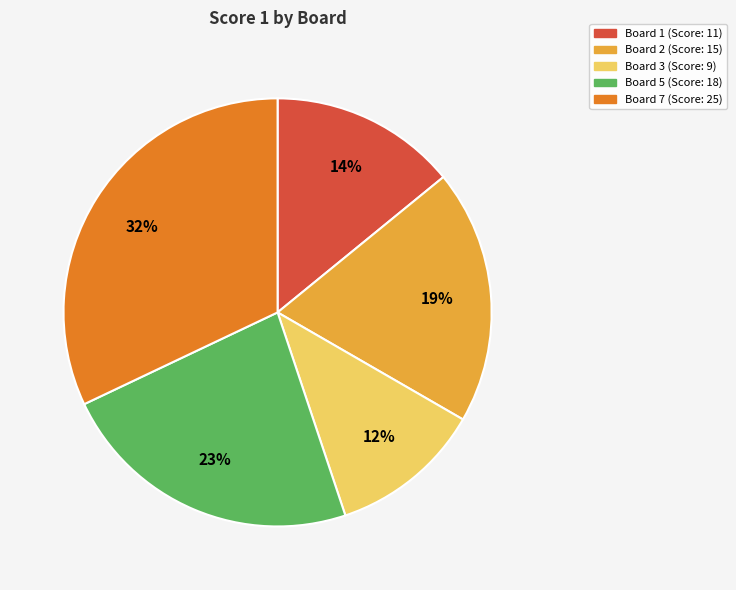

Is there a majority slice in this chart?

No